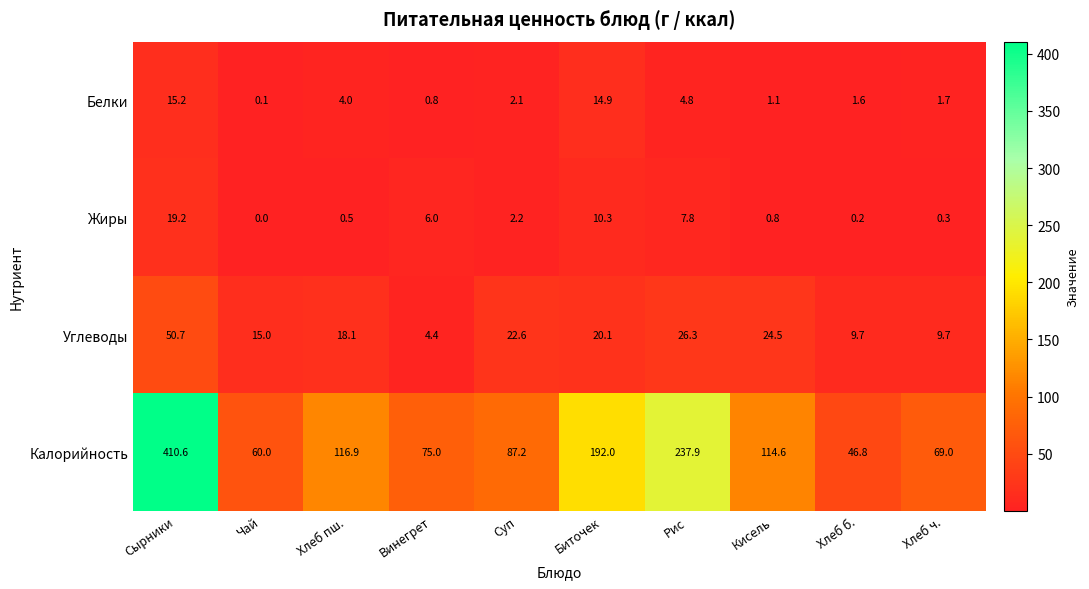

How many categories are shown in the chart?

10